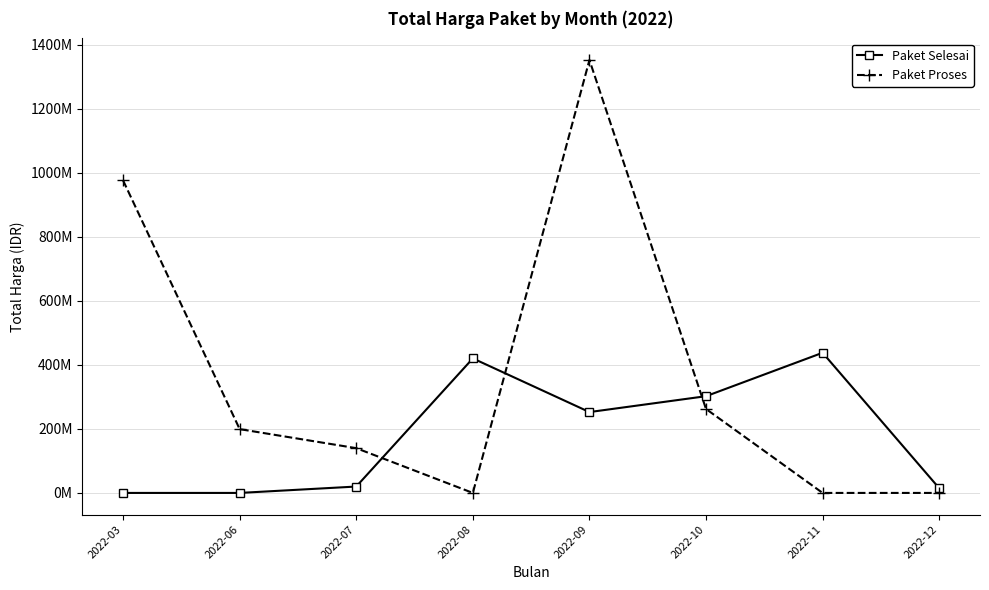

List the series in order of their overall mean, highest first.

Paket Proses, Paket Selesai